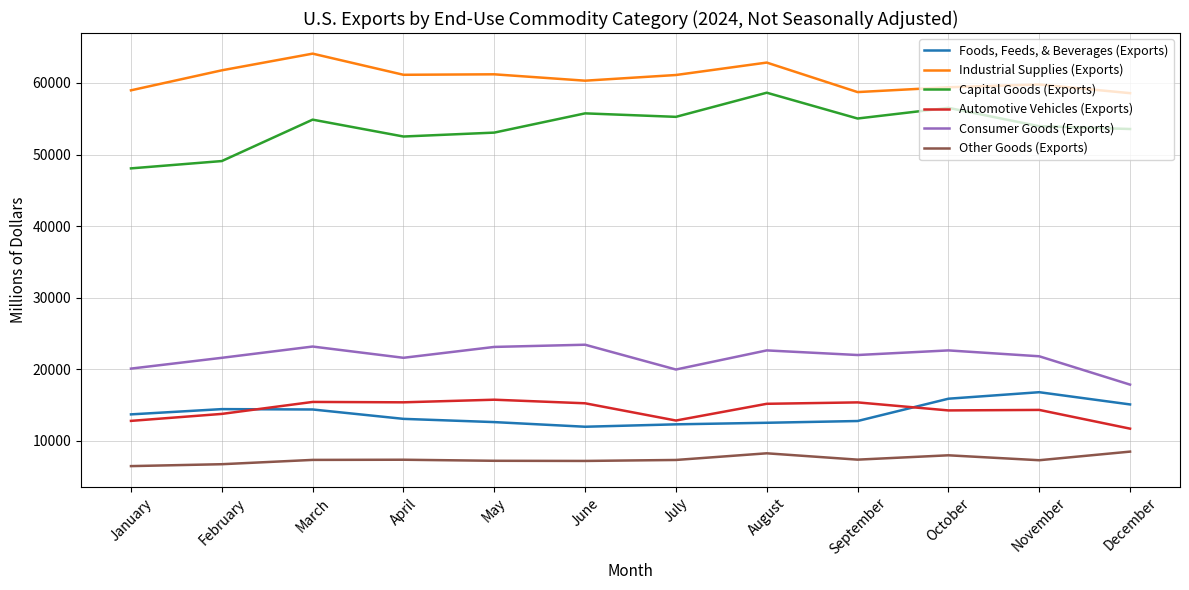

What is the difference between the Other Goods (Exports) values at October and September?

607